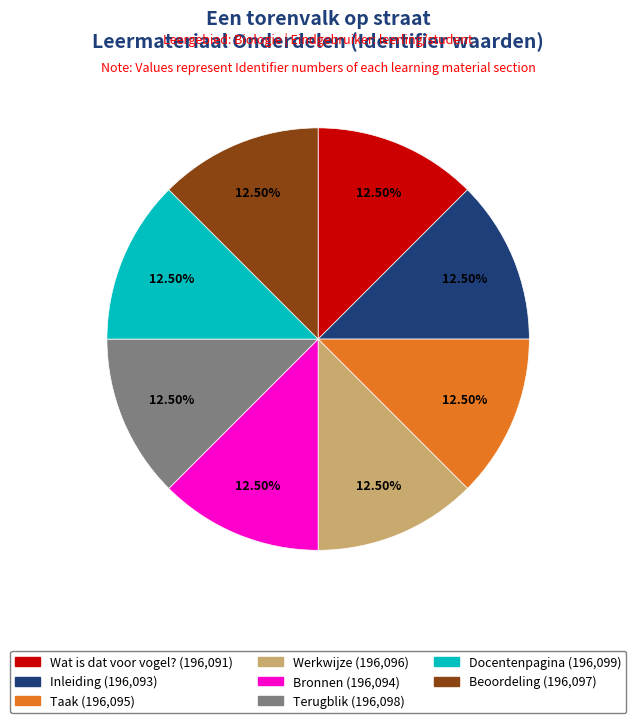

Does Beoordeling represent more than half of the total?

No